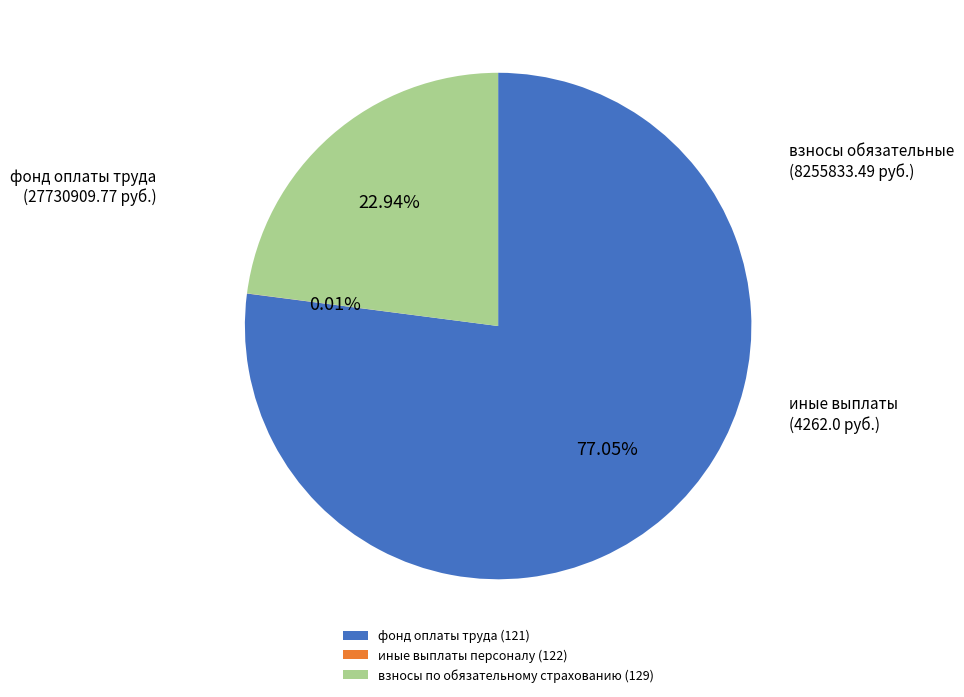

To the nearest percent, what is the difference between the largest and smallest slice percentages?

77%